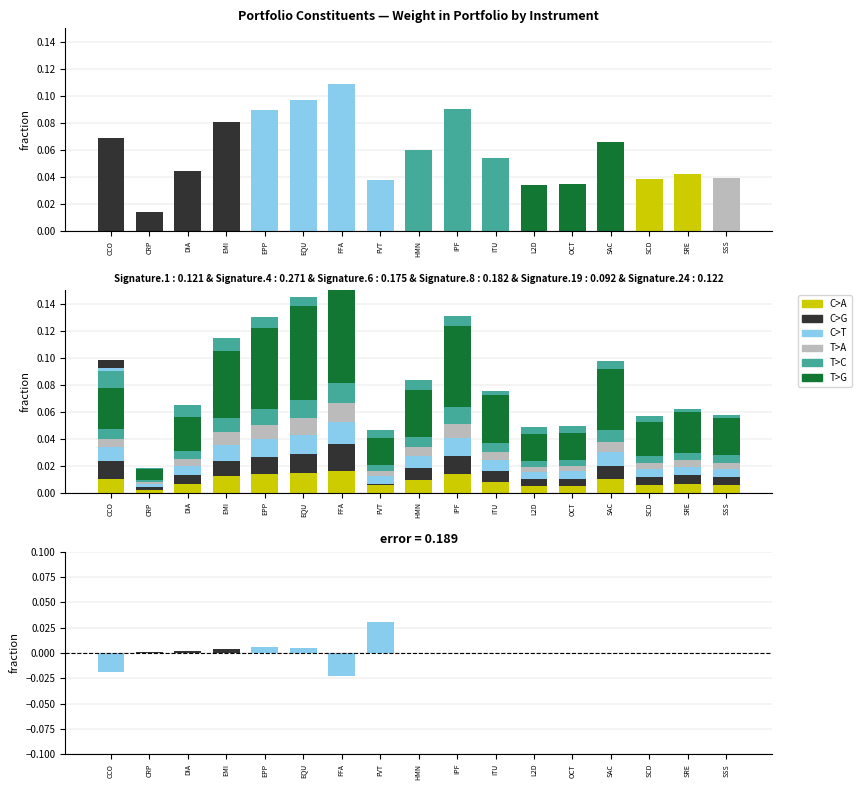

What is the label of the 9th bar from the left?

HMN